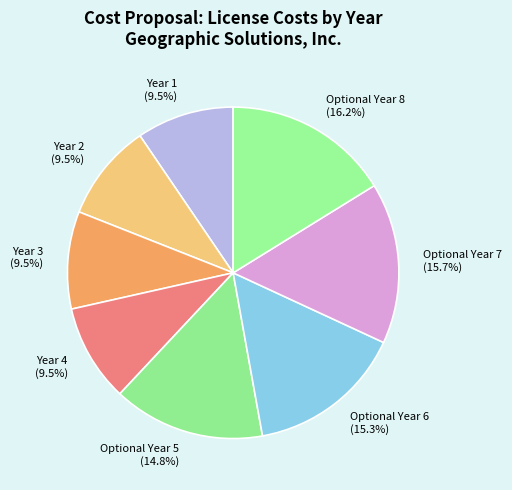

Does Optional Year 7 account for over 50% of the chart?

No